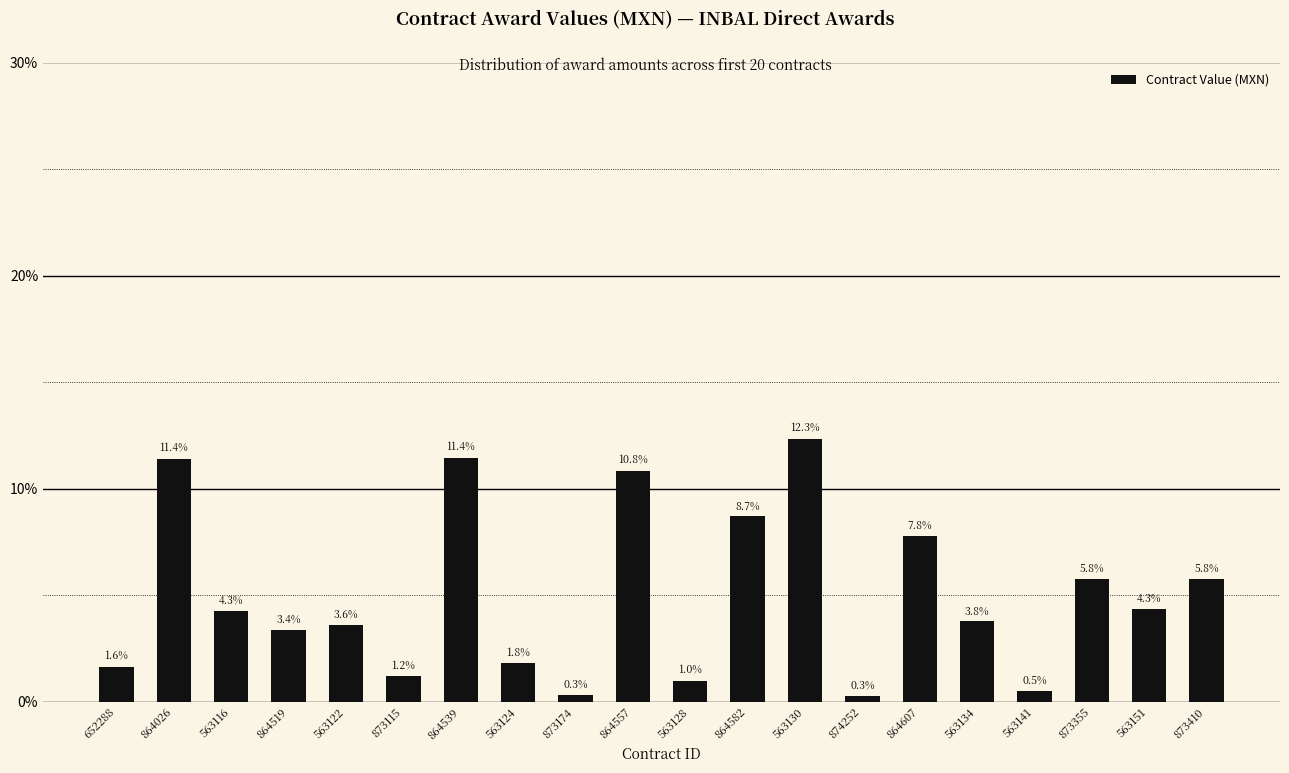

Does the chart contain any negative values?

No